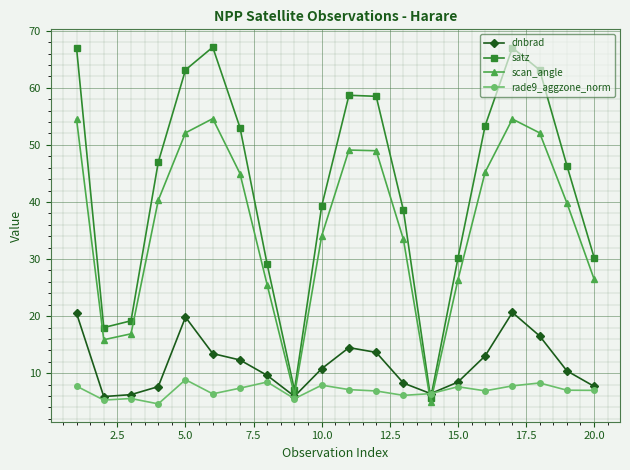

What is the value of the dnbrad point at the 16th from the left?

13.0